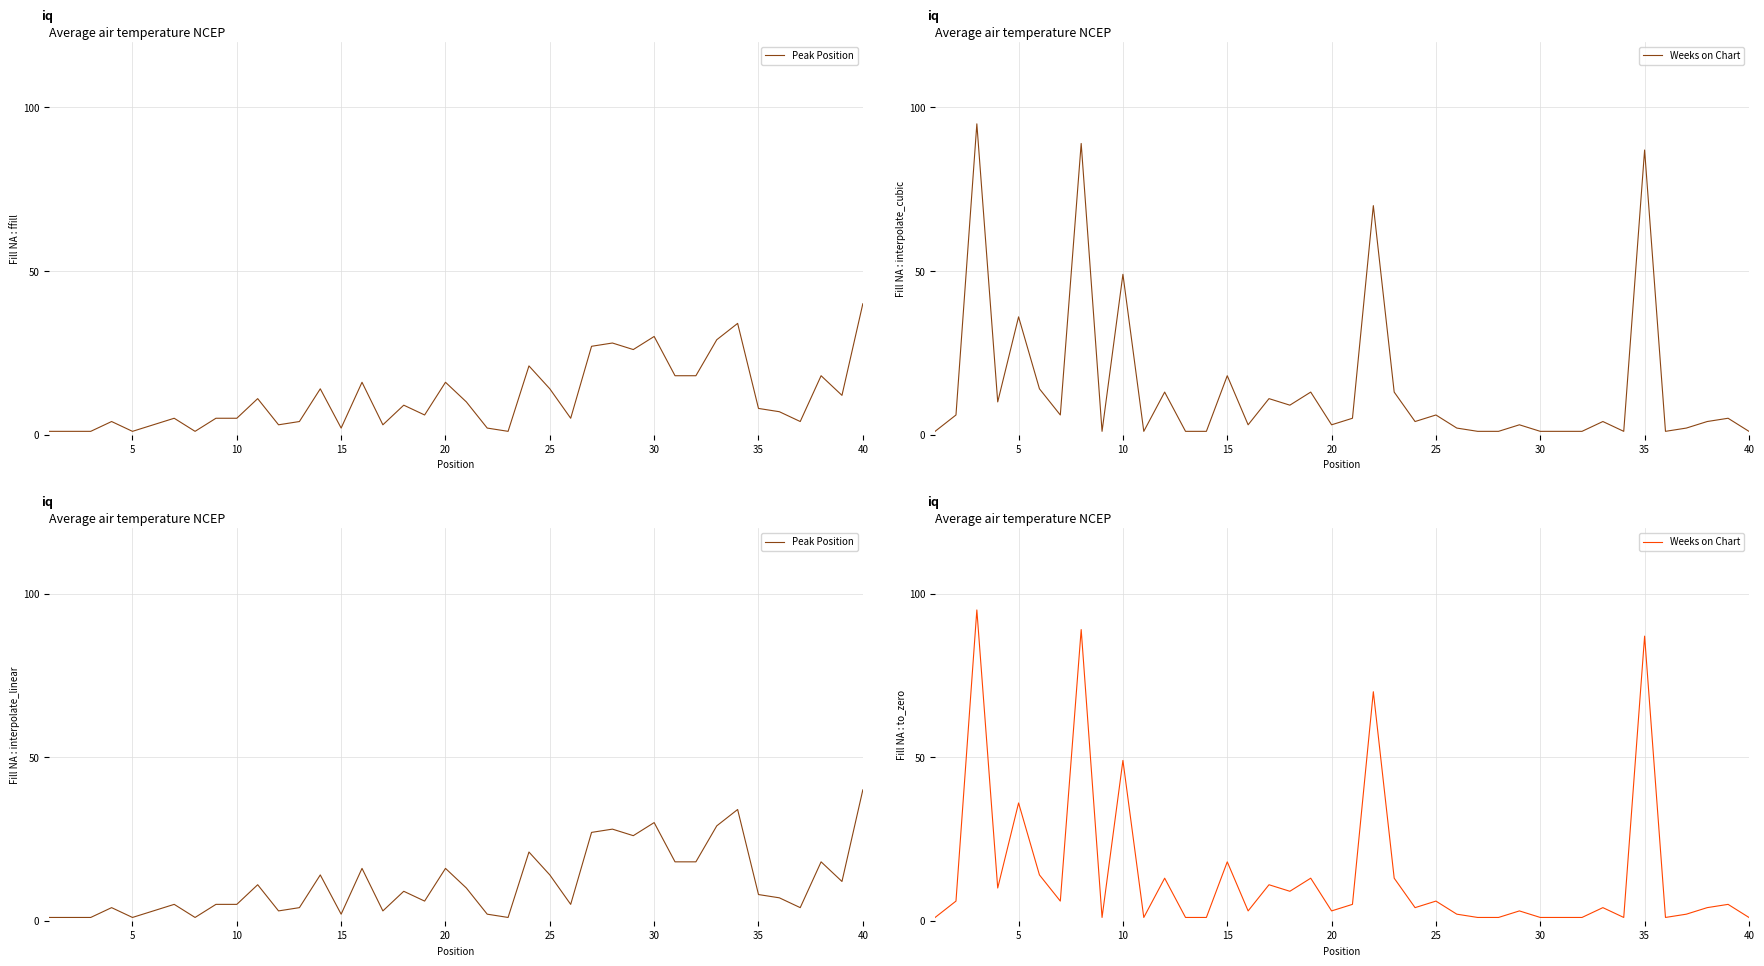

How many interior local peaks does the Peak Position series have?

12